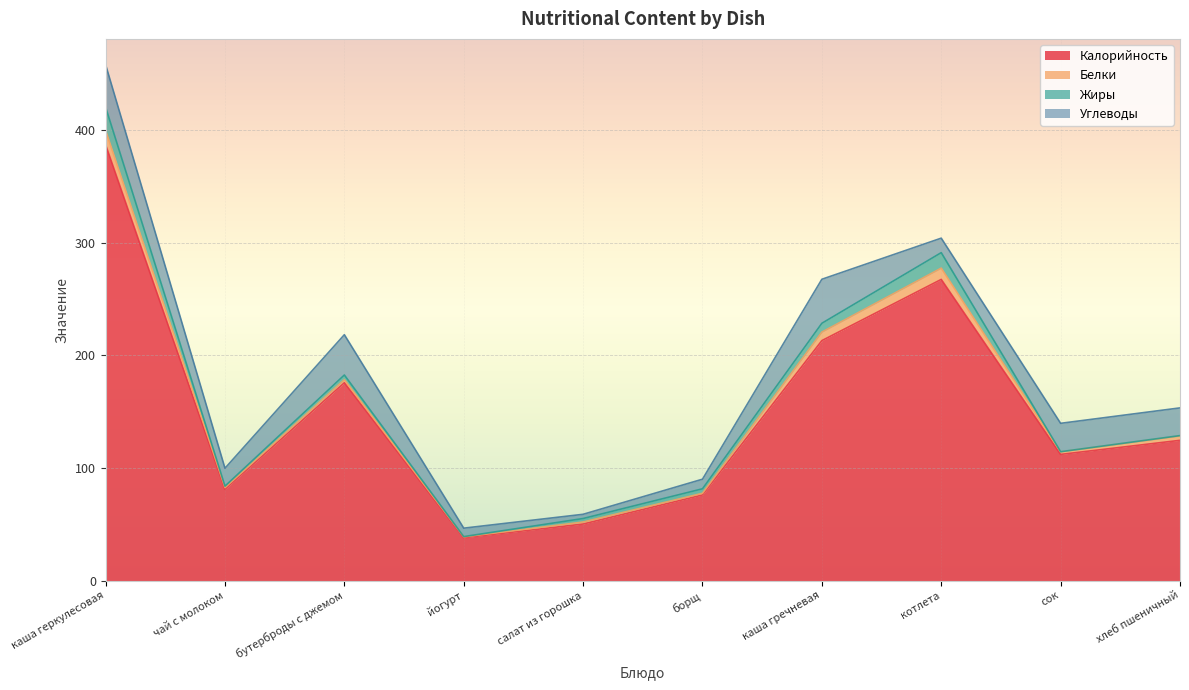

True or false: Белки and Жиры cross at least once.

True